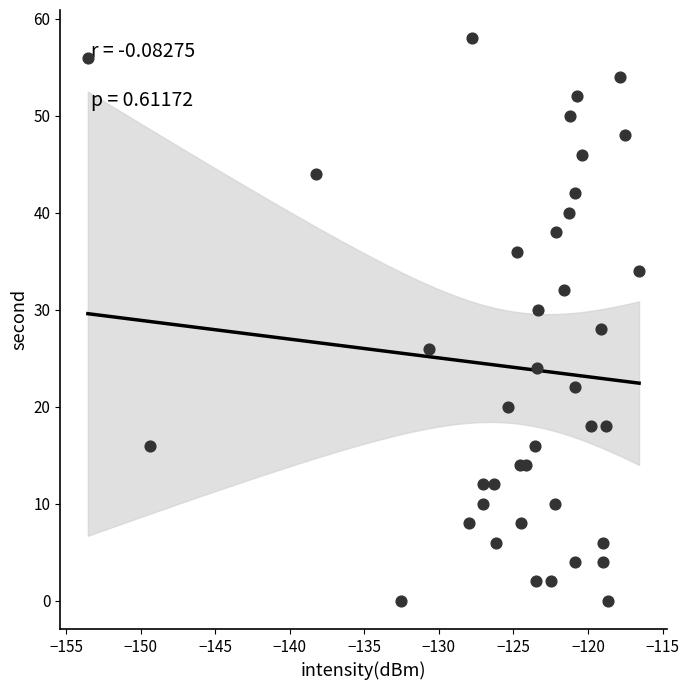

What is the range of Y values (max minus min)?

58